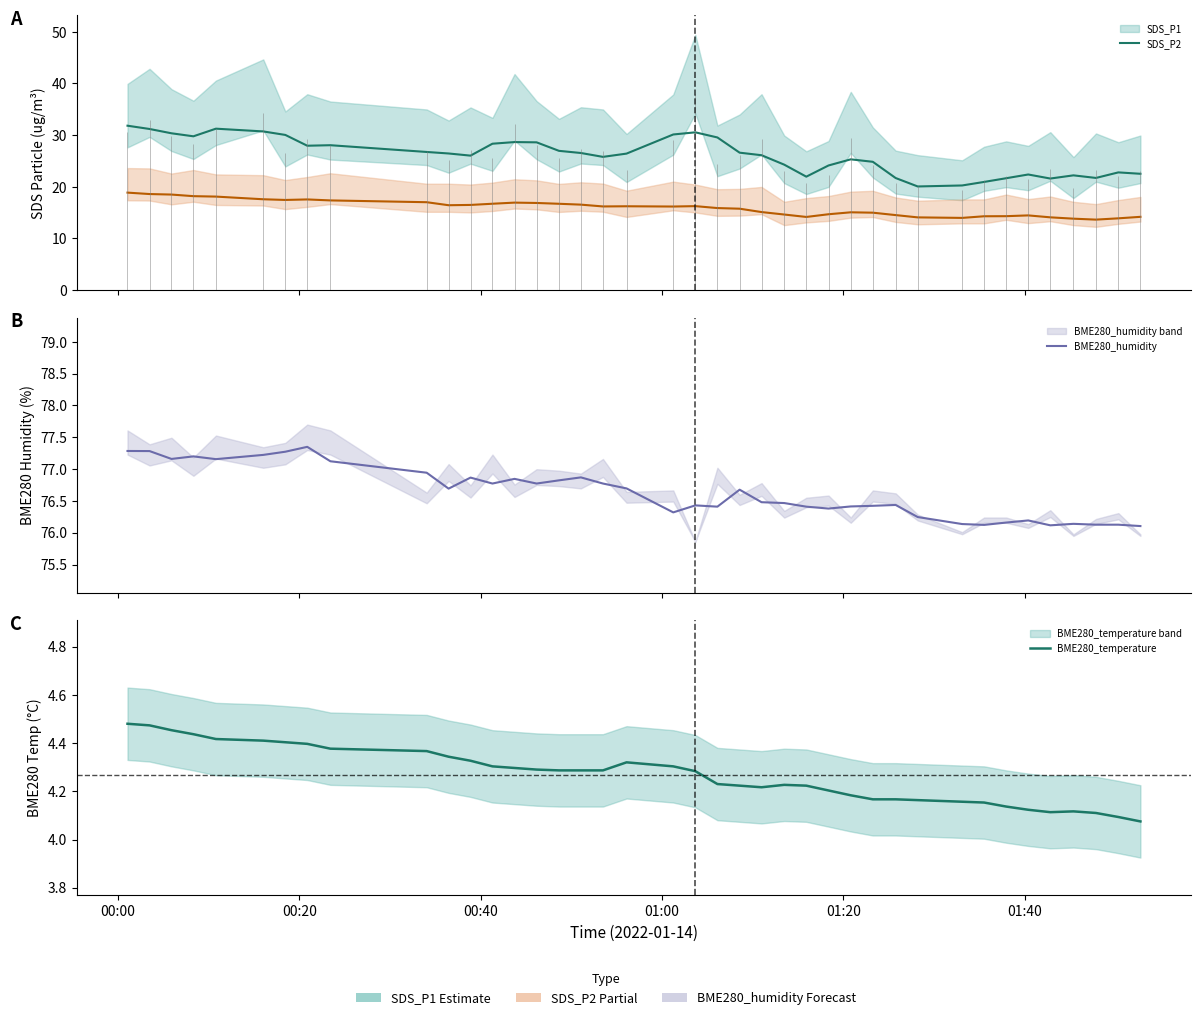

How many values in the SDS_P1 series exceed 26?

23